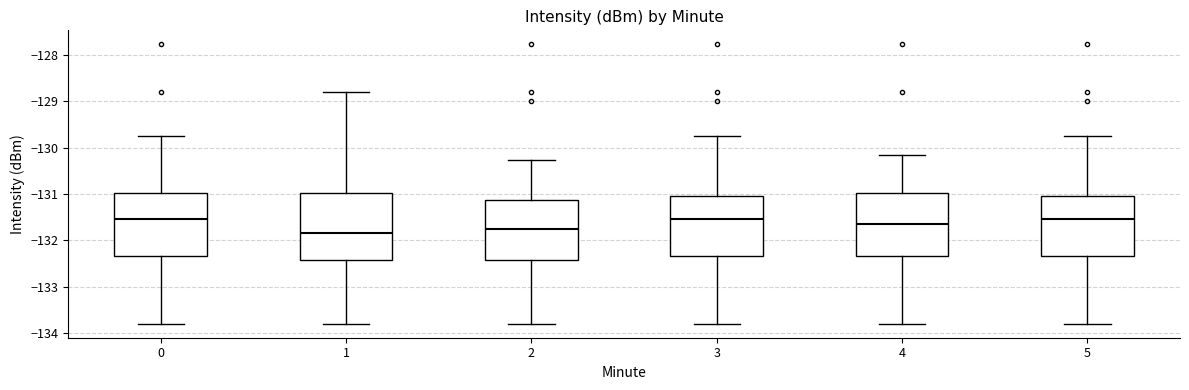

Where does the upper whisker of the box at x = 0 end on the y-axis? The values are not printed on the chart, so give them approximately, as read against the axis.

-129.7